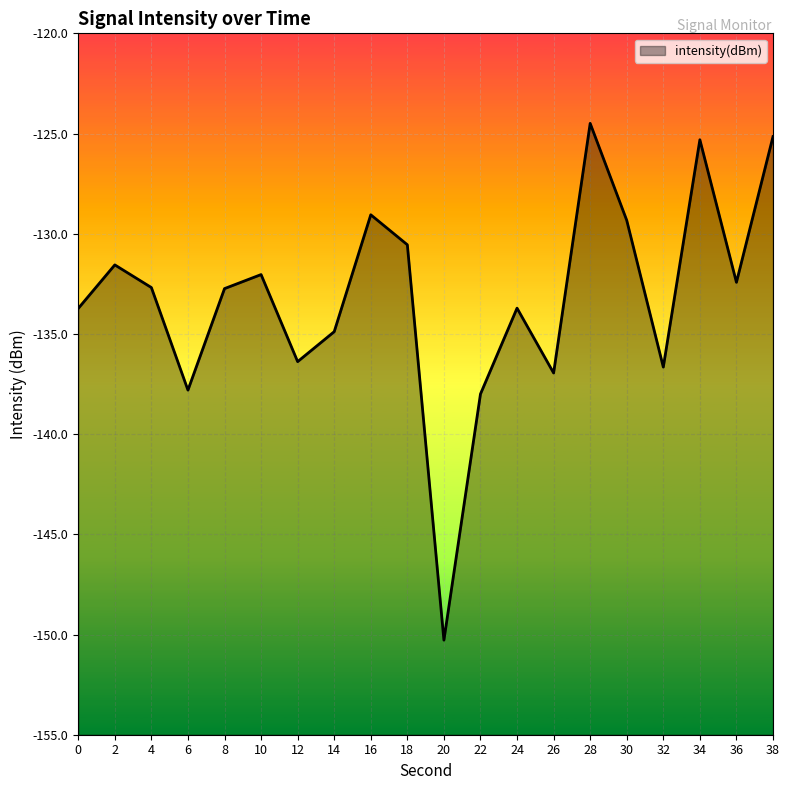

What is the minimum value shown in the chart?

-150.3